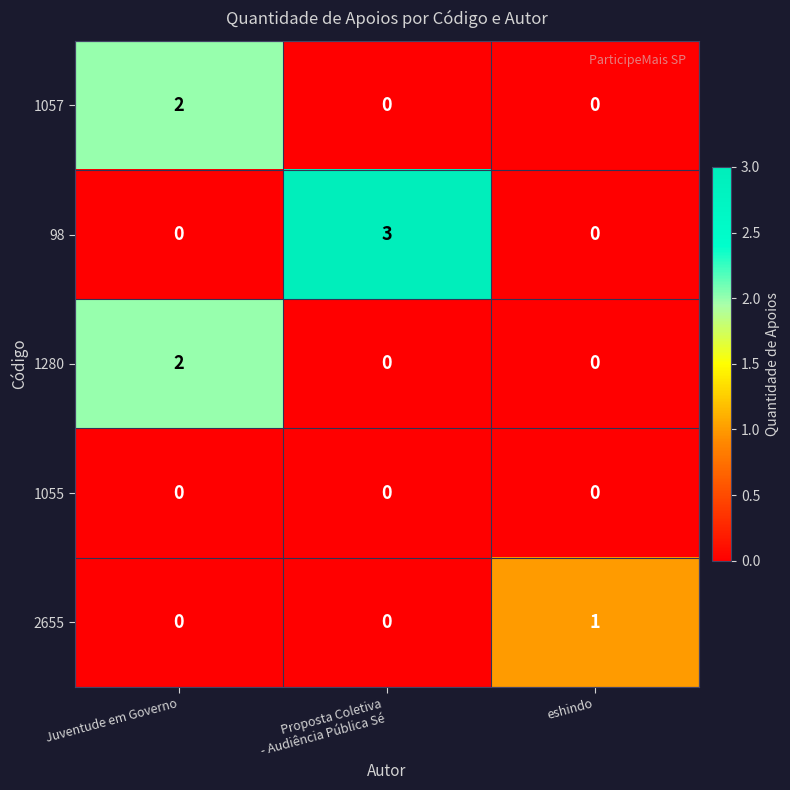

Count the number of categories in the chart.

3